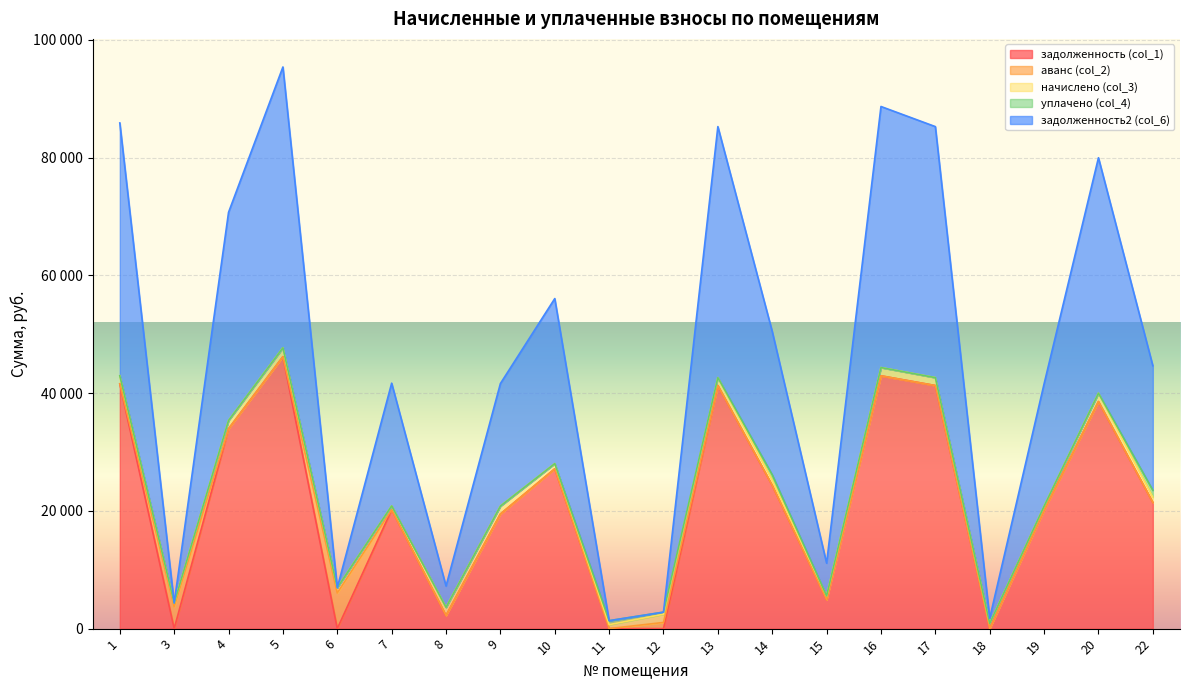

Reading left to right, list all the values displayed in this chart.

задолженность (col_1): 41593.3	0.0	33957.2	46199.2	0.0	20190.8	2221.3	19470.1	27149.0	4.2	0.0	41294.2	24335.4	4905.4	42948.1	41294.2	0.0	20133.7	38575.6	21430.7
аванс (col_2): 0.0	3701.3	0.0	0.0	6056.5	0.0	0.0	0.0	0.0	0.0	1051.9	0.0	0.0	0.0	0.0	0.0	1.0	0.0	0.0	0.0
начислено (col_3): 1359.7	656.6	1402.4	1506.6	898.4	658.4	1396.9	1346.6	885.4	671.5	1400.6	1346.6	904.0	656.6	1400.6	1346.6	885.4	656.6	1421.0	902.1
уплачено (col_4): 0.0	0.0	0.0	0.0	0.0	0.0	0.0	0.0	0.0	677.7	349.0	0.0	885.0	0.0	0.0	0.0	0.0	0.0	0.0	1170.0
задолженность2 (col_6): 42952.9	0.0	35359.7	47705.8	0.0	20849.3	3618.2	20816.8	28034.4	0.0	0.0	42640.8	24354.4	5562.0	44348.7	42640.8	884.4	20790.3	39996.6	21162.8